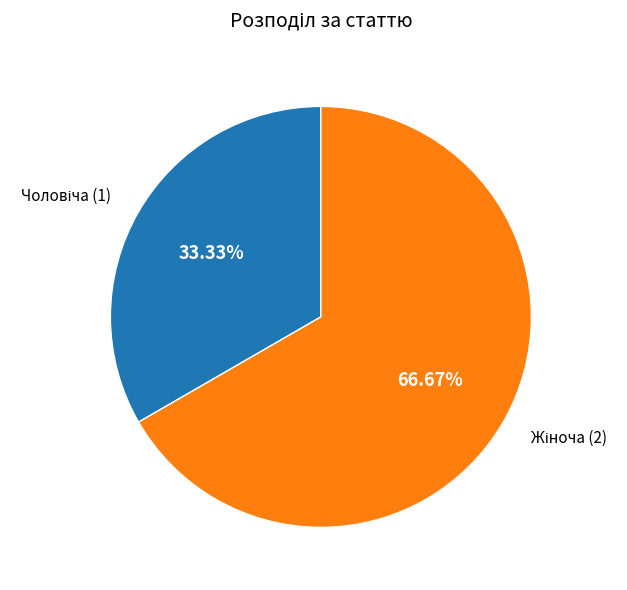

Is there a majority slice in this chart?

Yes